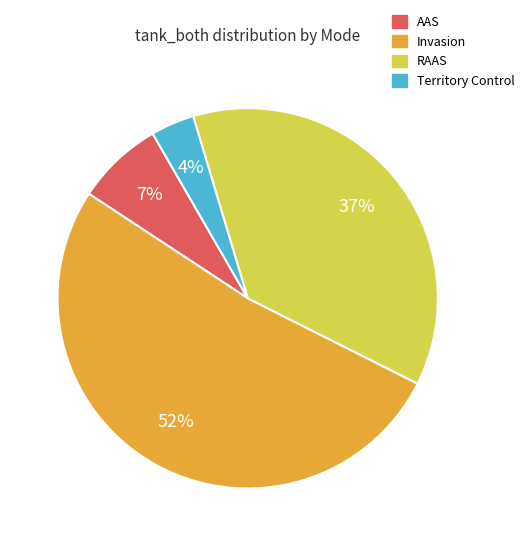

Is there a majority slice in this chart?

Yes